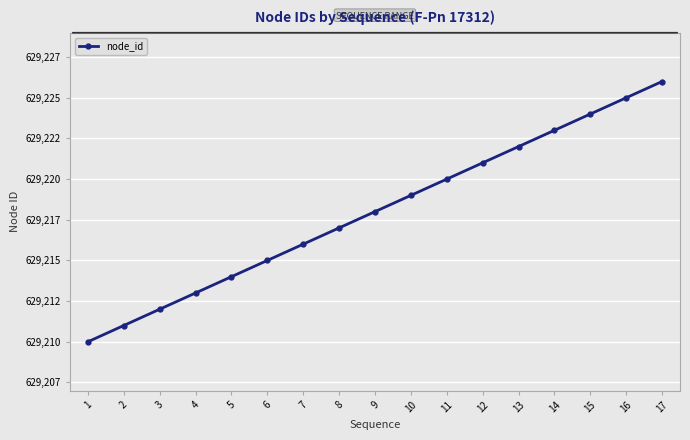

What is the value of the 12th point from the left?

629221